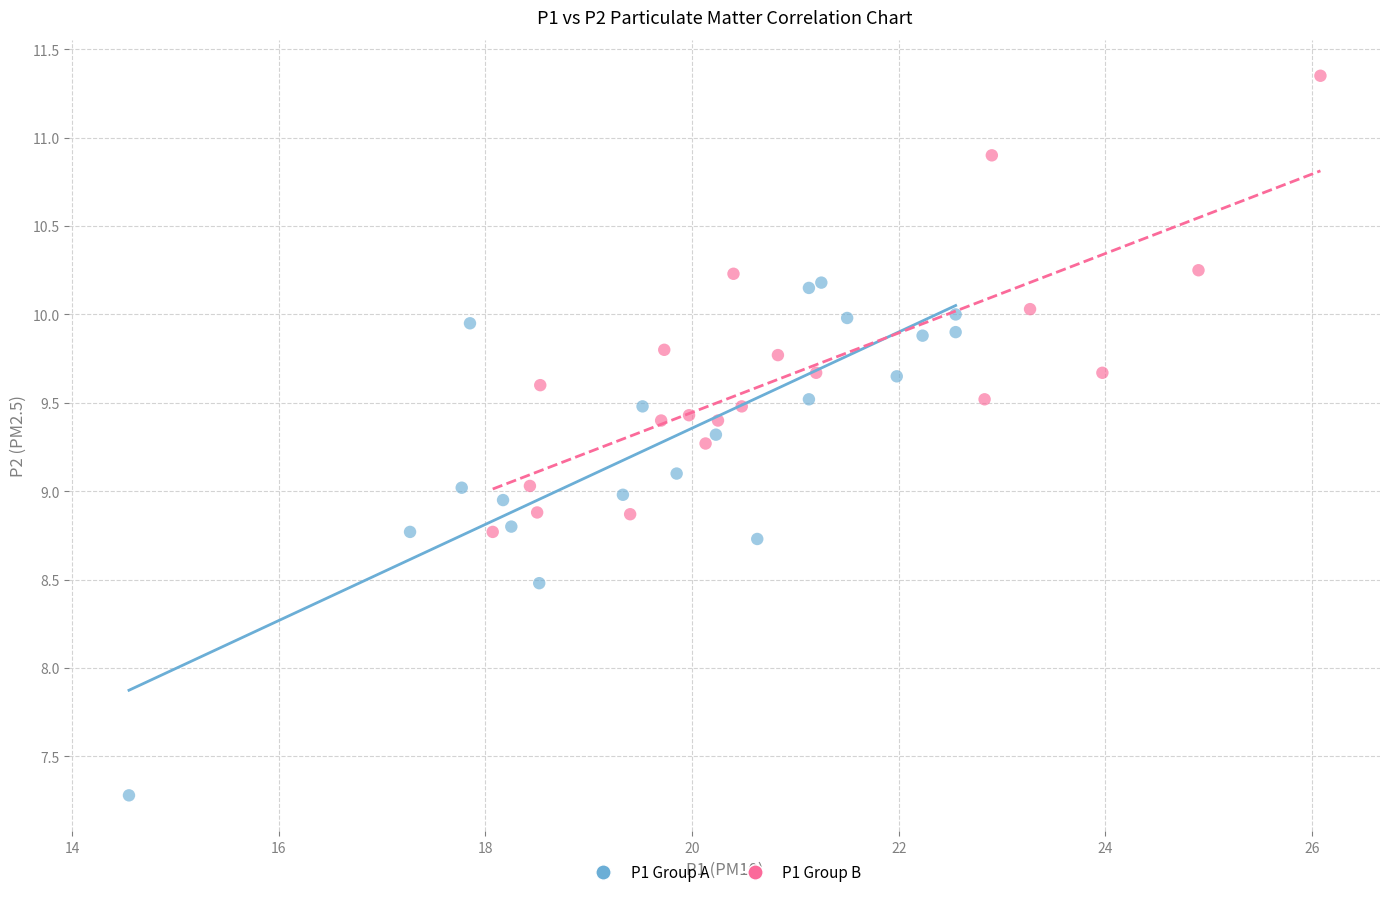

Which series reaches the minimum Y coordinate?

P1 Group A